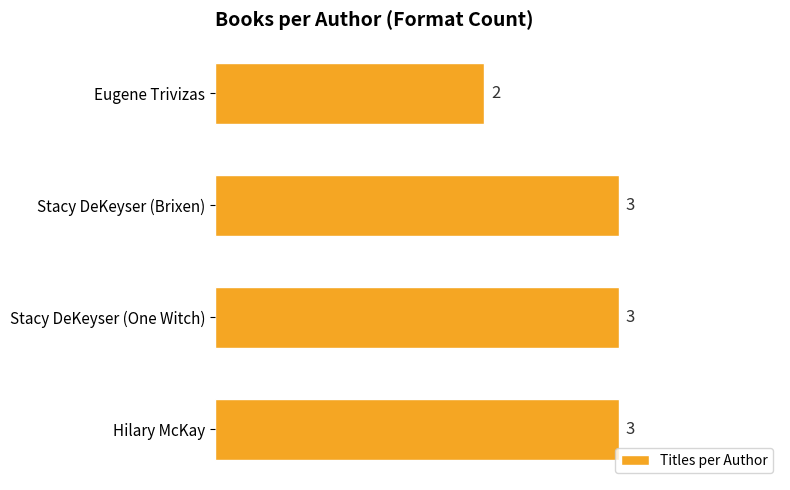

What is the difference between the maximum and minimum values?

1